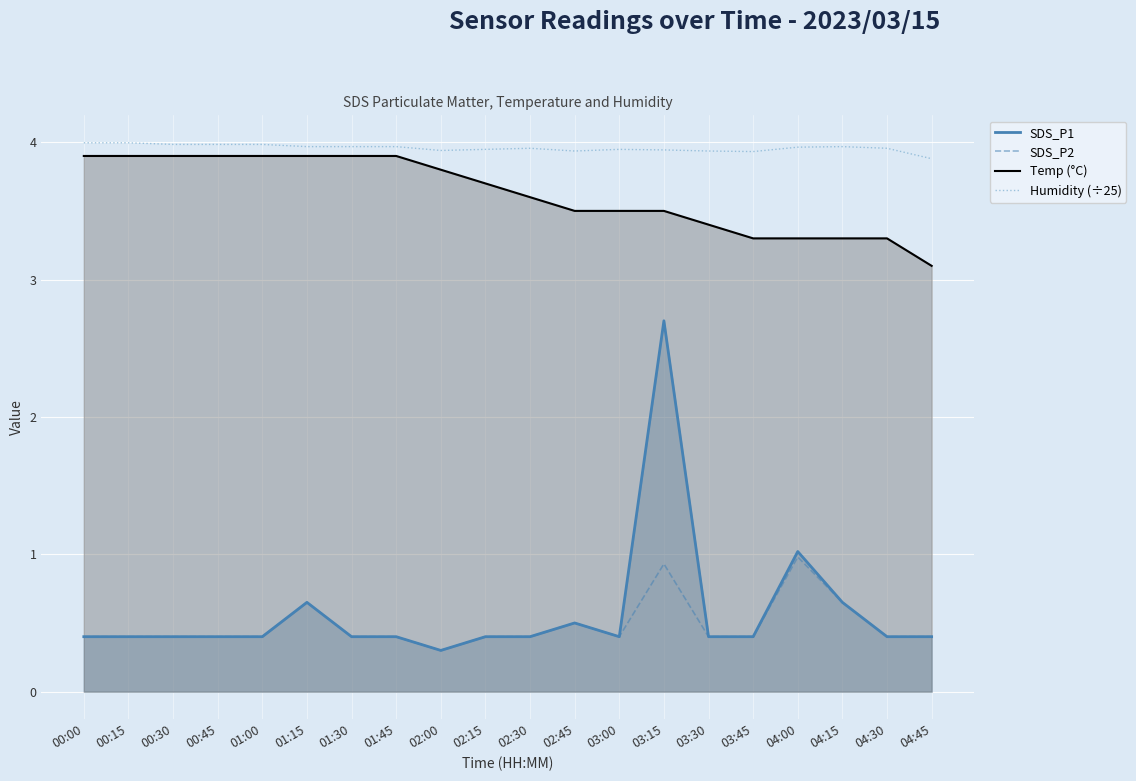

What is the maximum value shown in the chart?

4.0